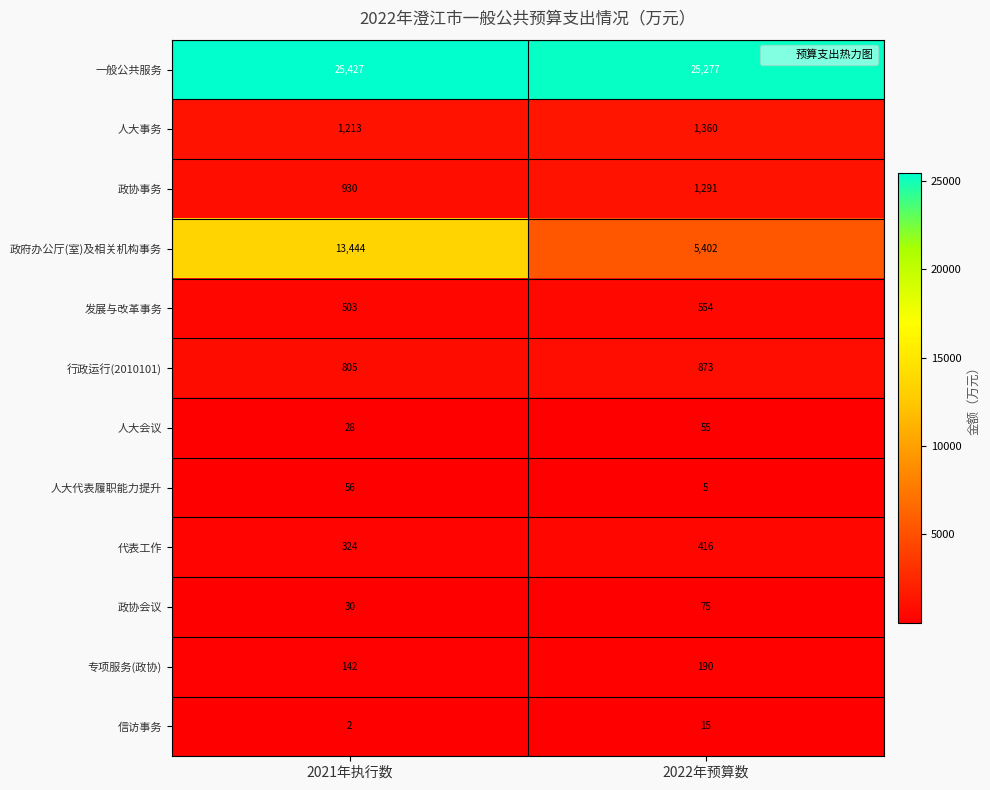

What is the total value across all series at 2022年预算数?

35513